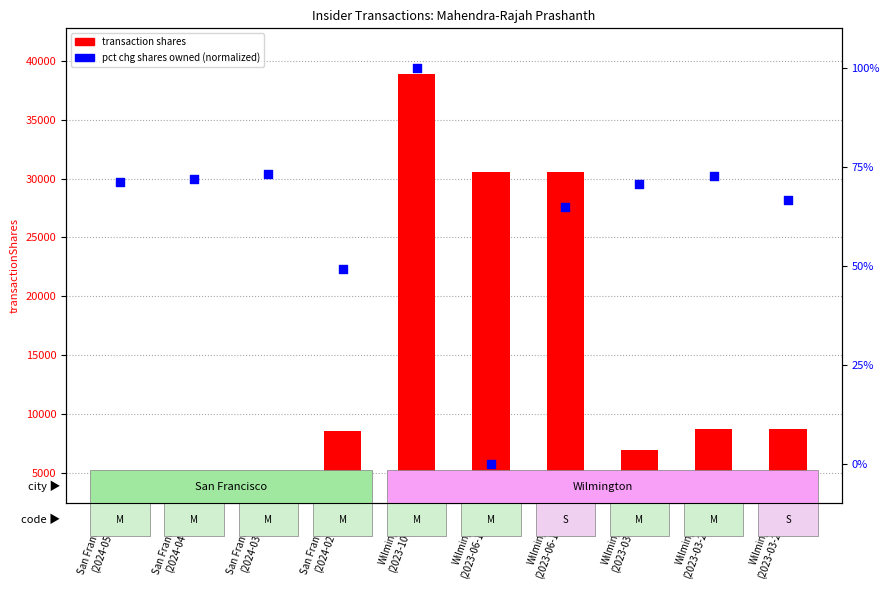

At which category is the sum across all series the highest?

Wilmington
(2023-10-25)